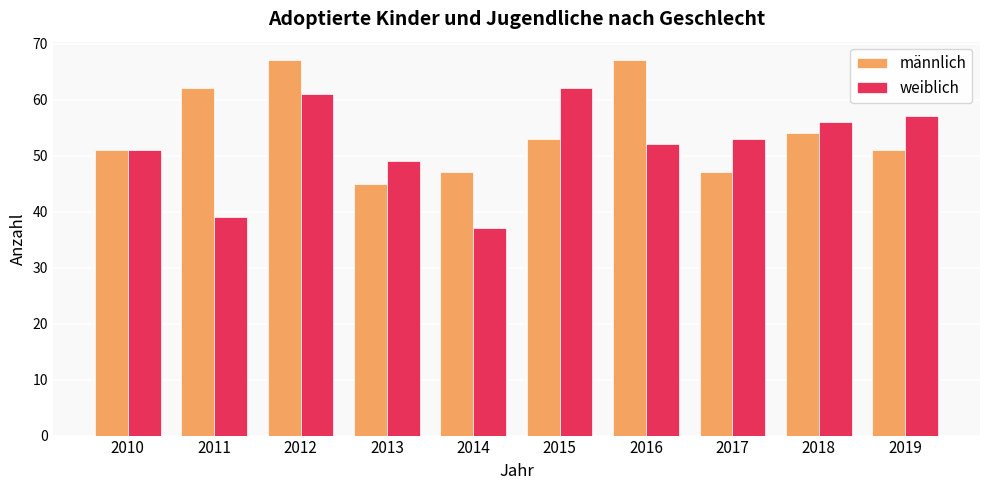

What is the sum of all männlich values?

544